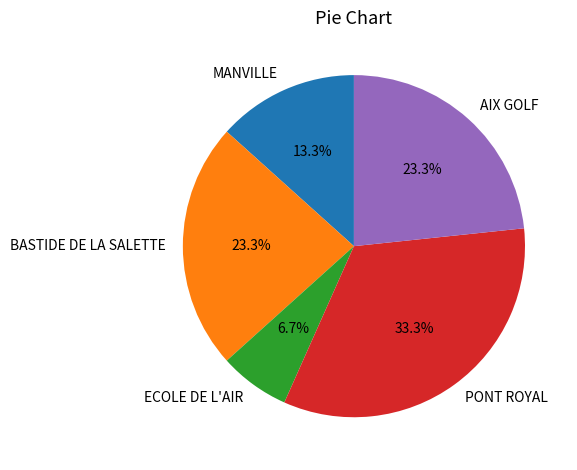

Count the number of slices in the pie.

5